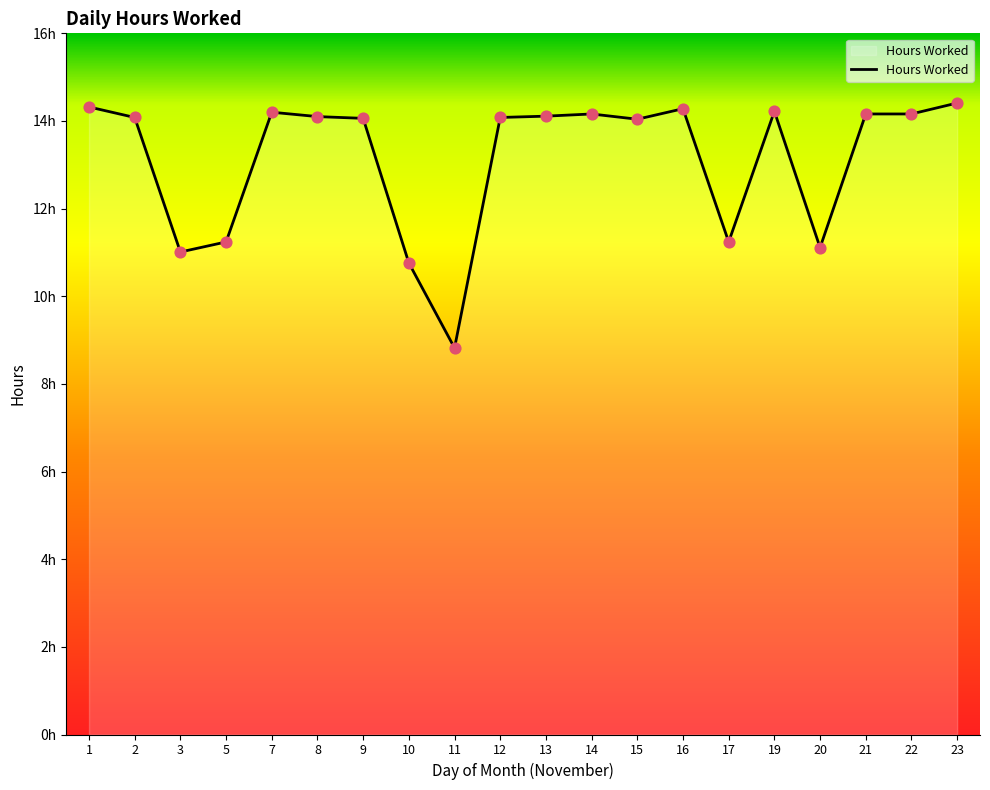

What is the change in value from 1 to 2?

-0.2